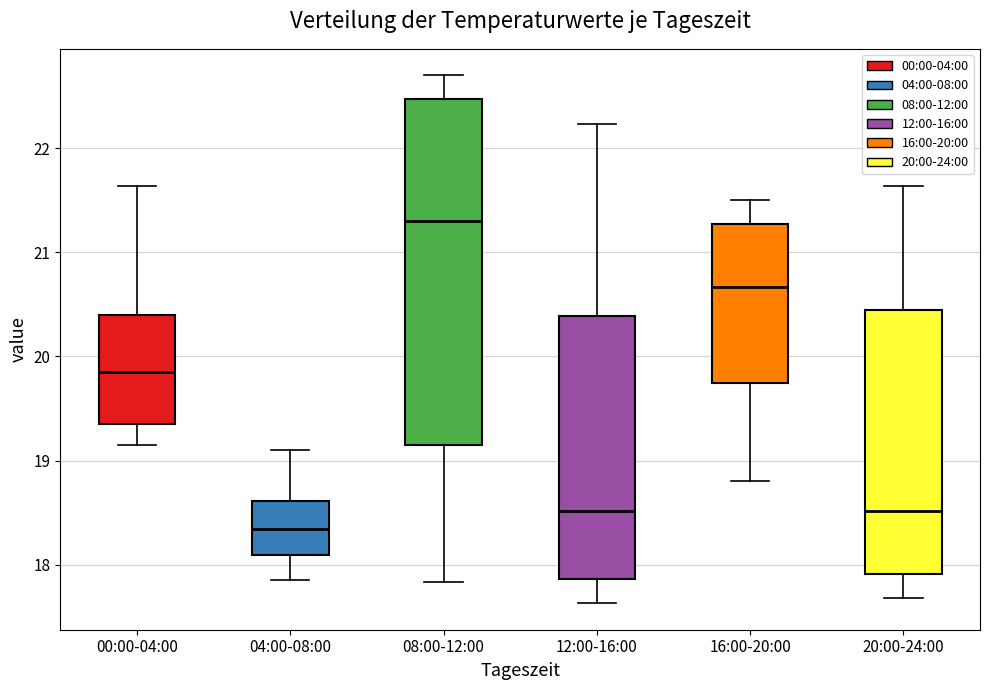

Comparing the boxes themselves (not the whiskers), which one is the tallest?

08:00-12:00